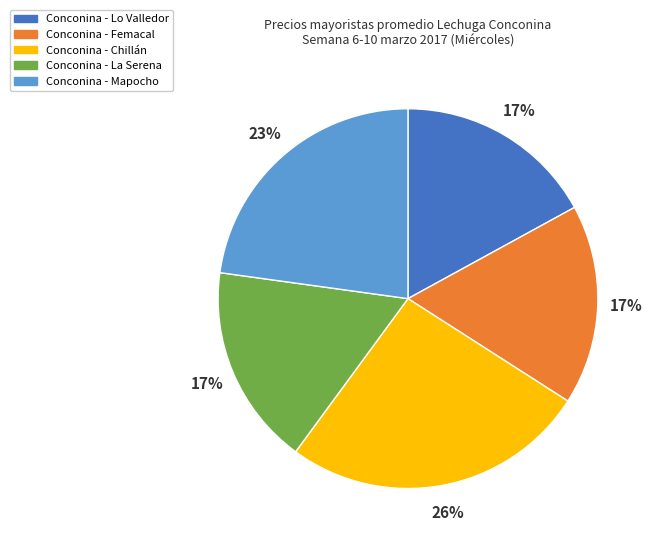

To the nearest percent, what is the difference between the largest and smallest slice percentages?

9%